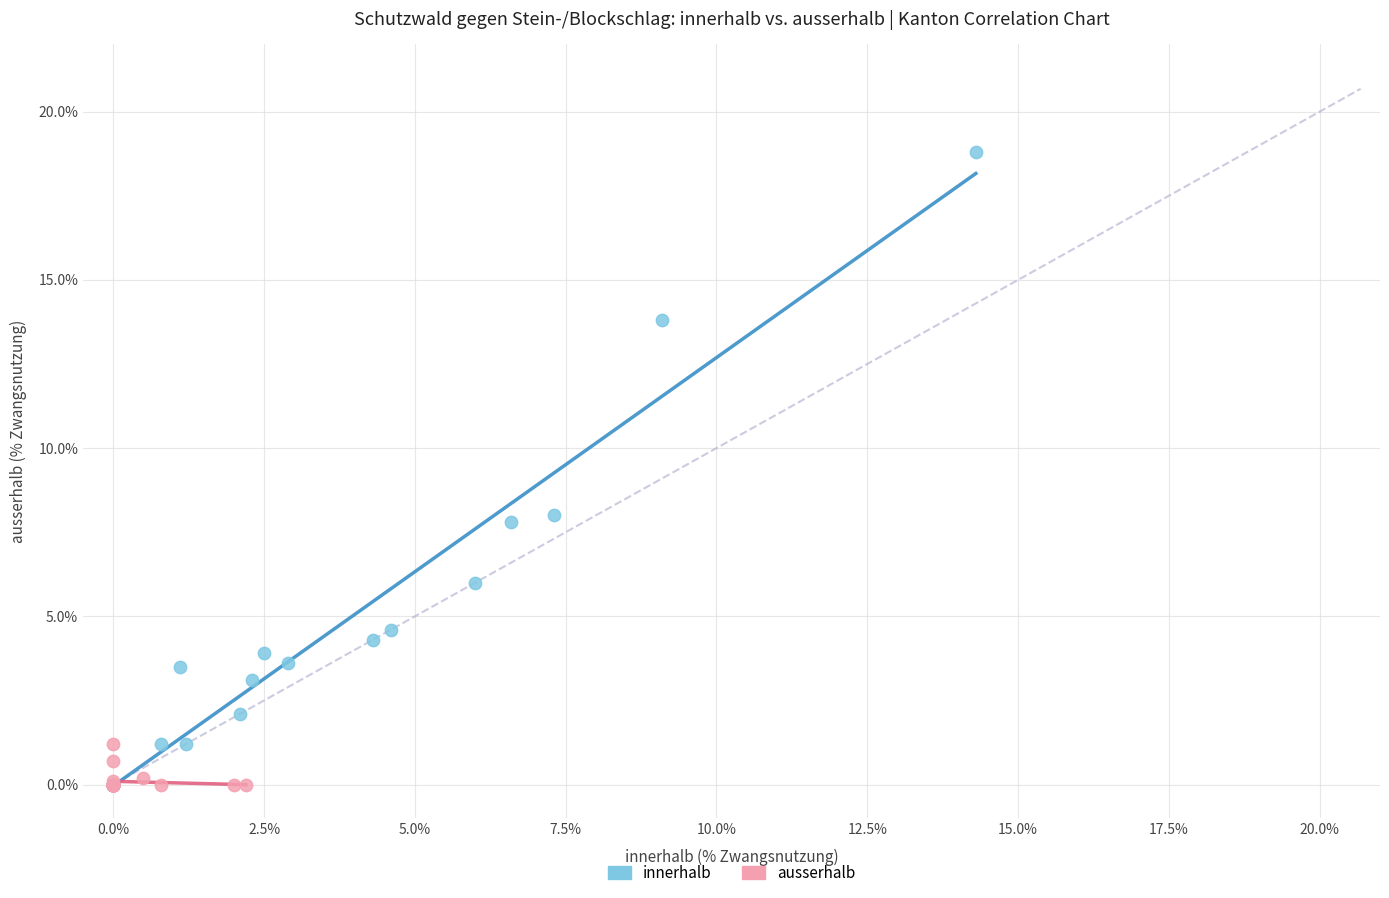

What are all the series names shown in the legend?

innerhalb, ausserhalb